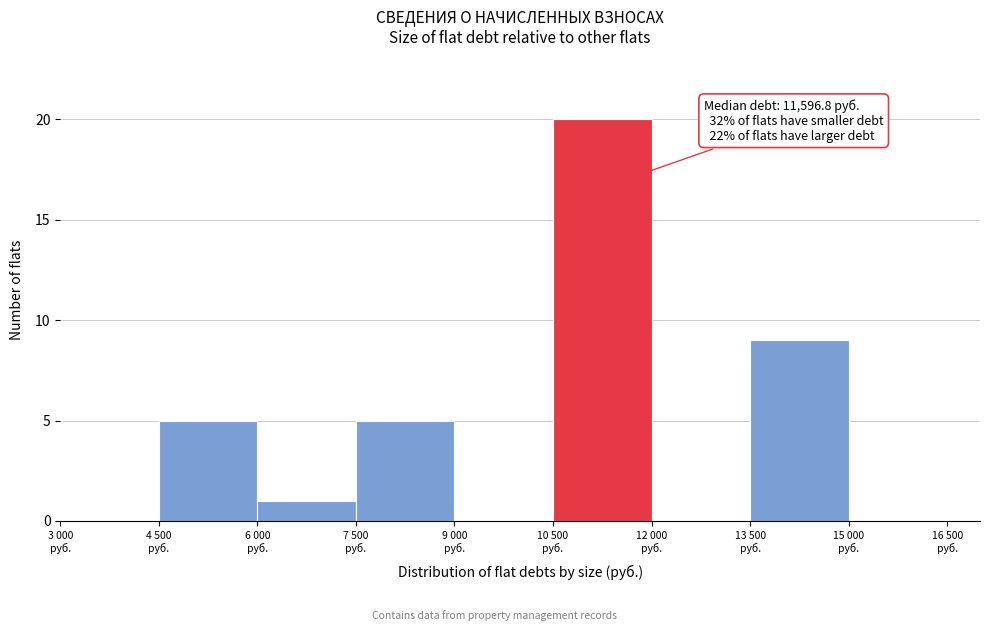

What is the greatest value displayed?

20